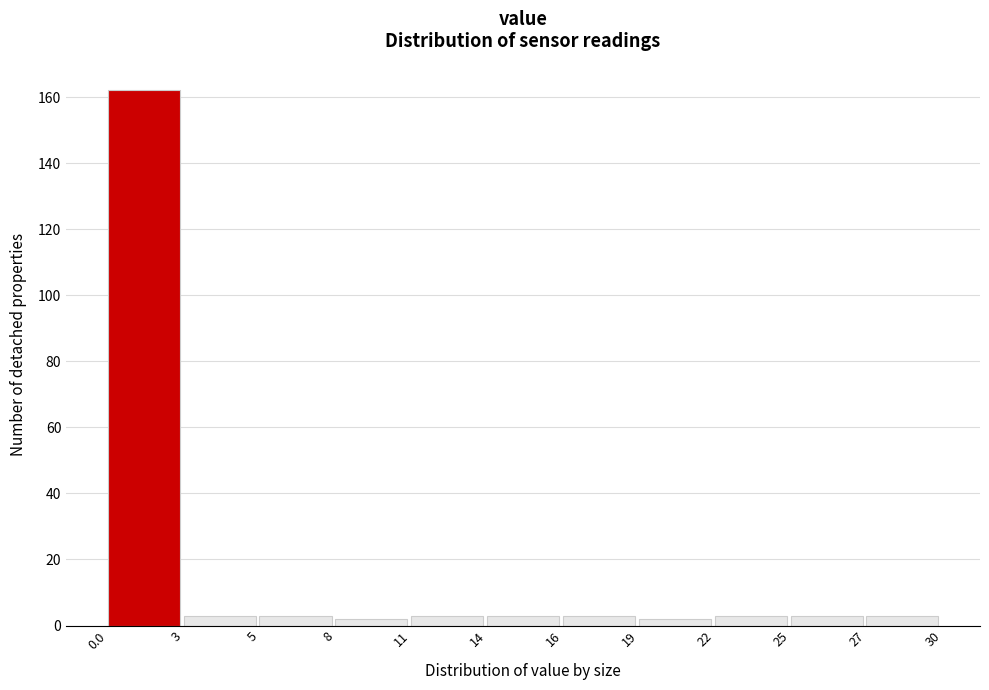

Reading left to right, transcribe all the data shown in this chart.

0.0=162	3=3	5=3	8=2	11=3	14=3	16=3	19=2	22=3	25=3	27=3